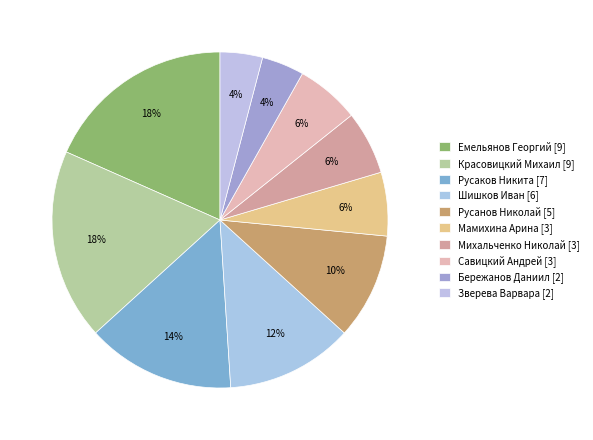

How many segments does this pie chart have?

10